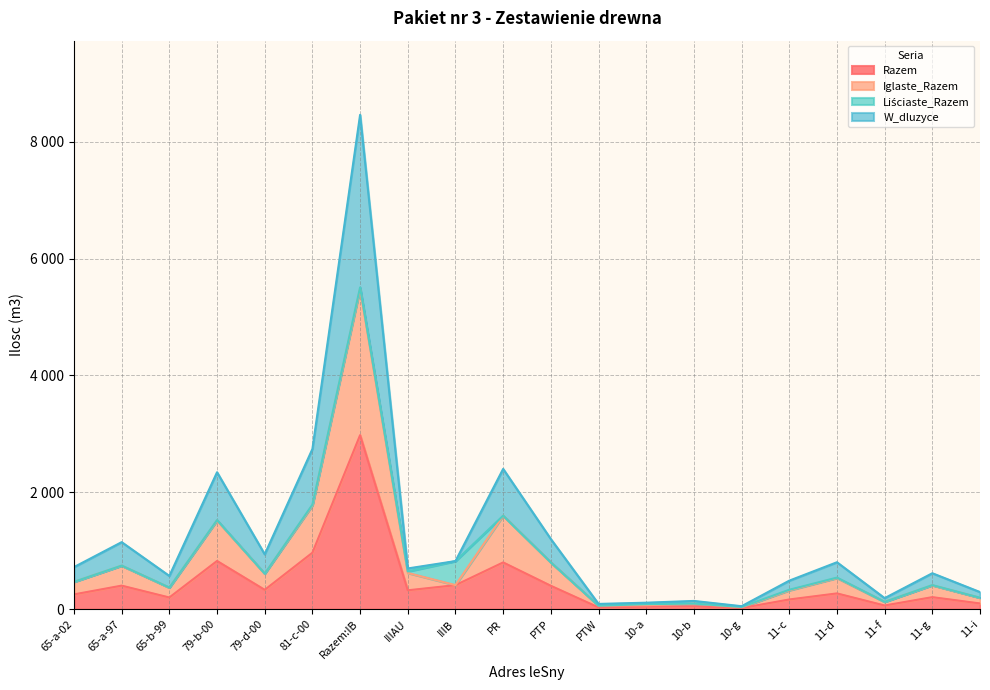

Does the chart have visible grid lines?

Yes